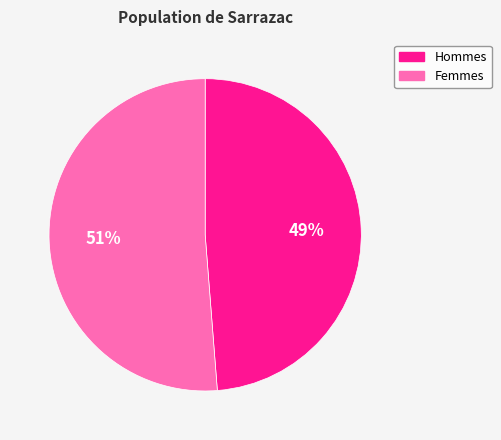

Does Hommes represent more than half of the total?

No